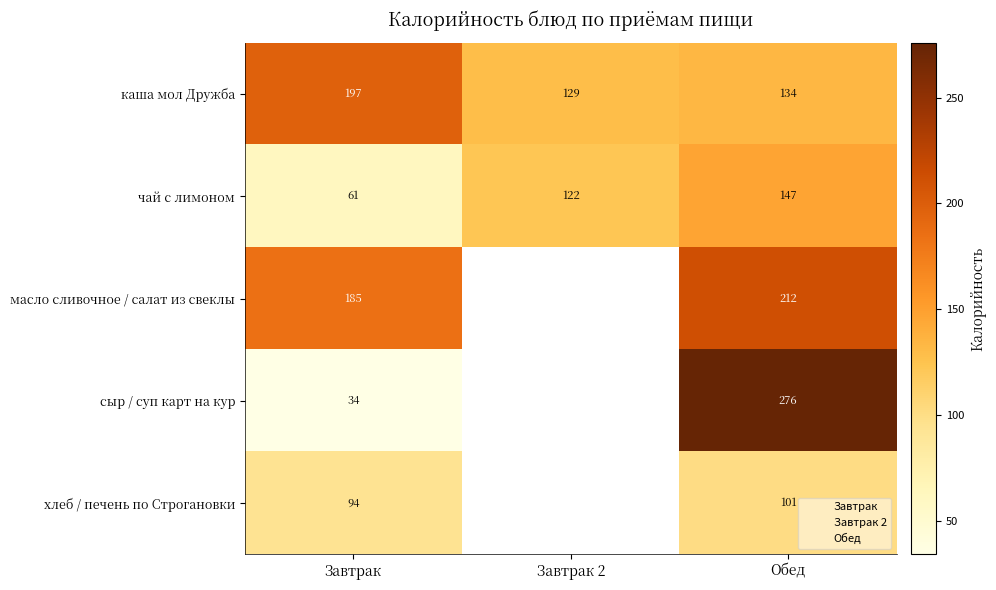

What is the average value of the Завтрак series?

114